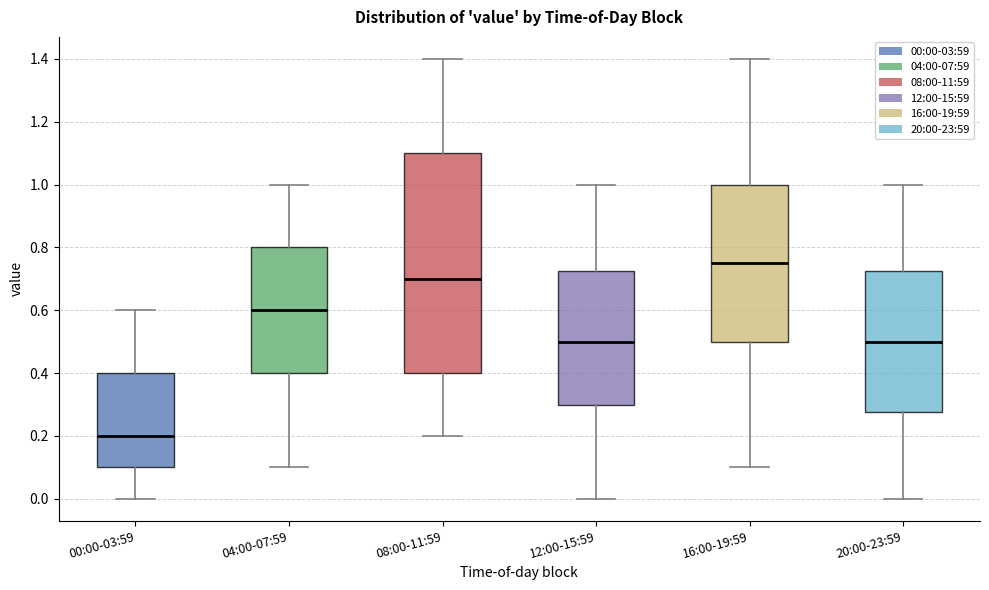

Reading left to right, read every box against the y-axis: the position of its median line, the range the box covers, and the ends of its whiskers. The values are not printed on the chart, so give them approximately, as read against the axis.

00:00-03:59: median 0.20, box 0.10 to 0.40, whiskers 0.00 to 0.60
04:00-07:59: median 0.60, box 0.40 to 0.80, whiskers 0.10 to 1.00
08:00-11:59: median 0.70, box 0.40 to 1.10, whiskers 0.20 to 1.40
12:00-15:59: median 0.50, box 0.30 to 0.72, whiskers 0.00 to 1.00
16:00-19:59: median 0.76, box 0.50 to 1.00, whiskers 0.10 to 1.40
20:00-23:59: median 0.50, box 0.28 to 0.72, whiskers 0.00 to 1.00